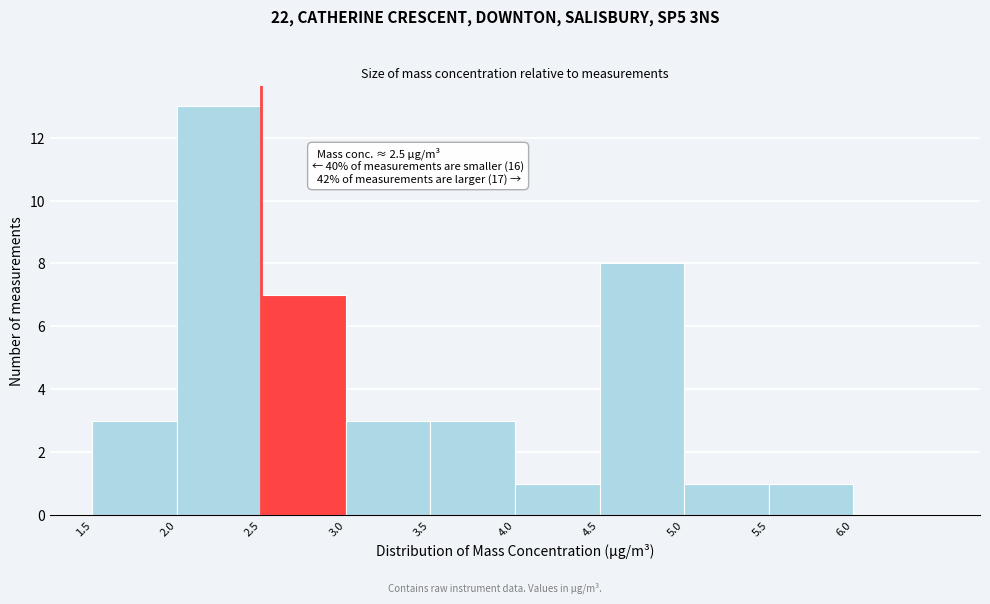

Over which range of the x-axis is the bar tallest?

2.0 to 2.5